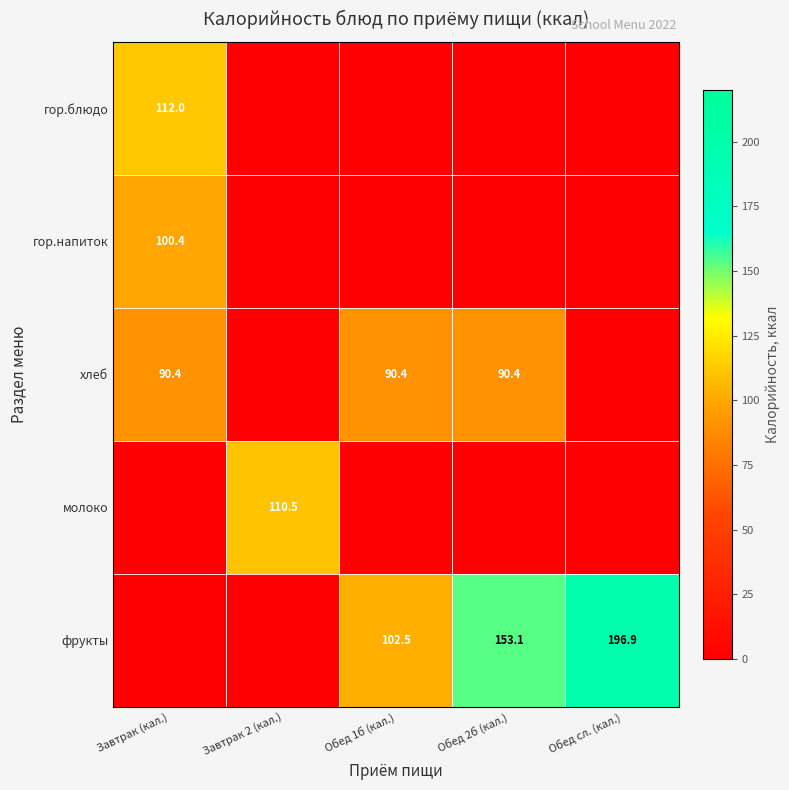

The хлеб series shows 151.1 at Обед 1б (кал.). True or false?

False